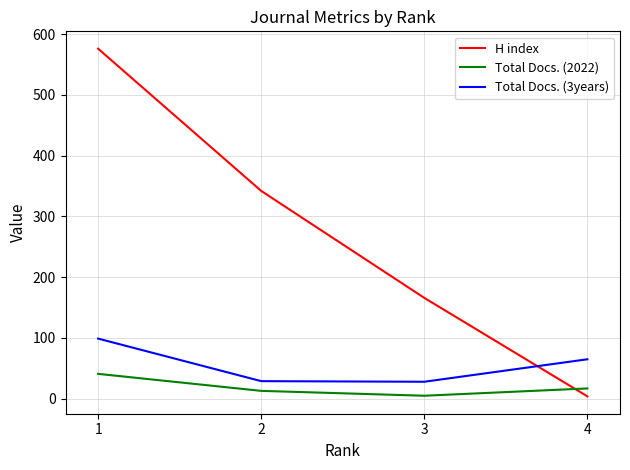

True or false: Total Docs. (3years) and Total Docs. (2022) intersect in this chart.

False